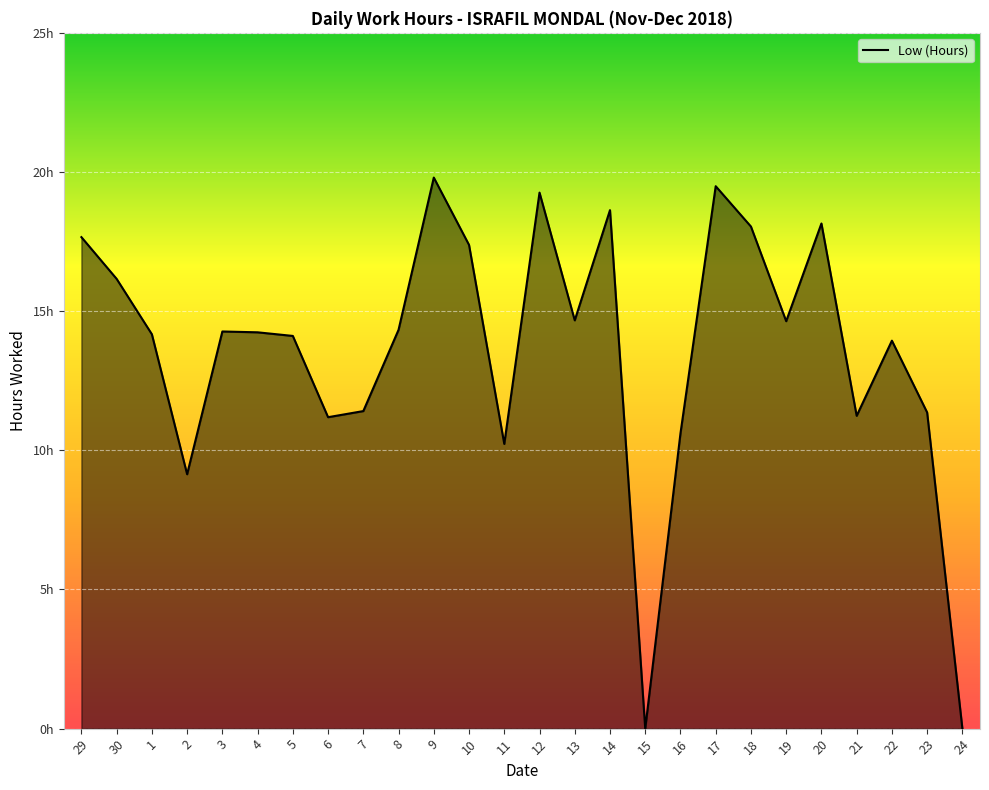

The value at 14 is 18.6. True or false?

True